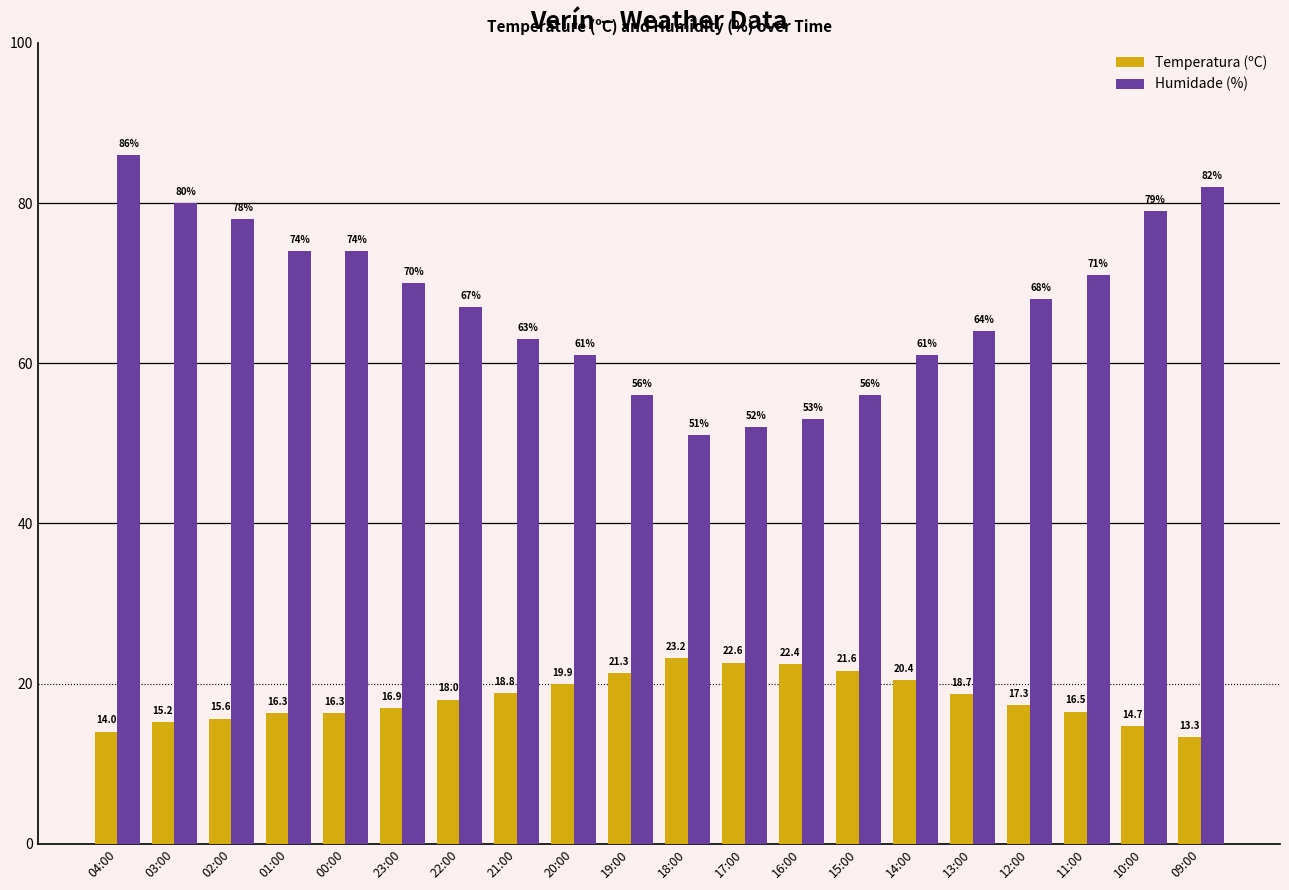

List the series in order of their peak value, lowest first.

Temperatura (ºC), Humidade (%)